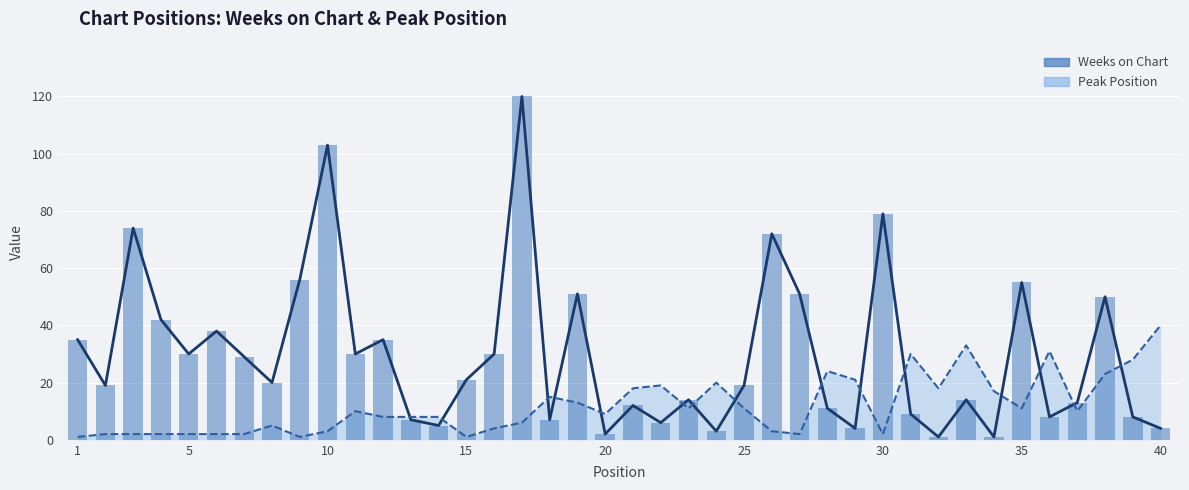

What is the difference between the maximum and minimum values?

119